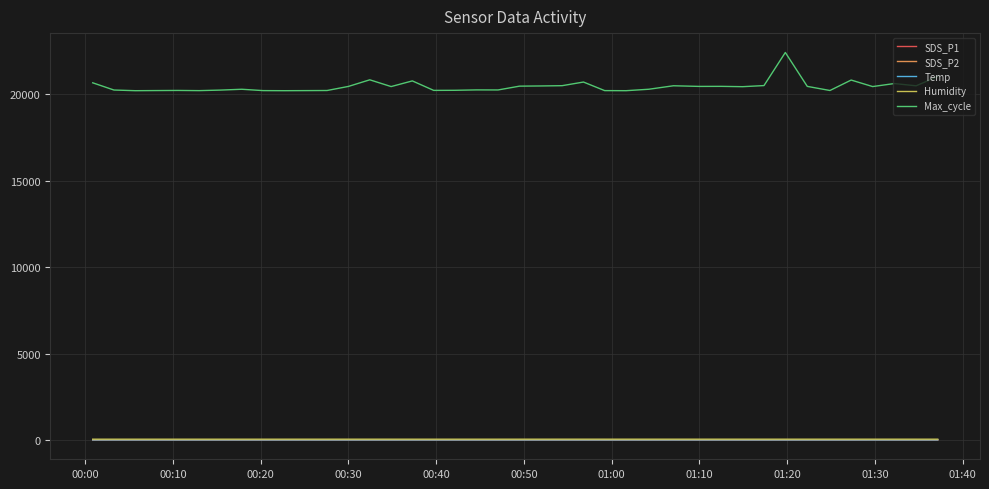

What is the maximum value shown in the chart?

22402.0